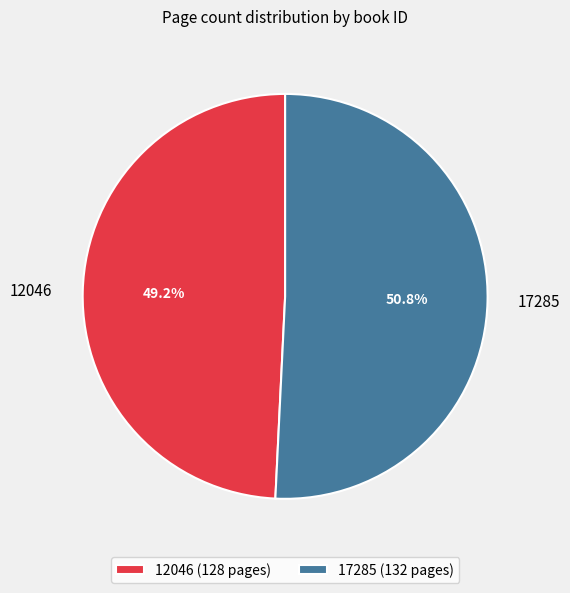

Does any single category account for the majority?

Yes